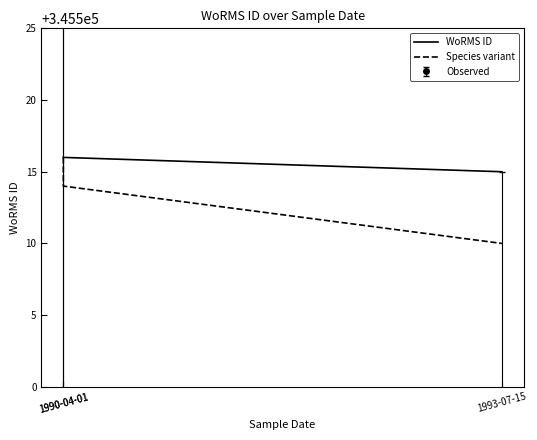

Which series has the largest total across all categories?

WoRMS ID